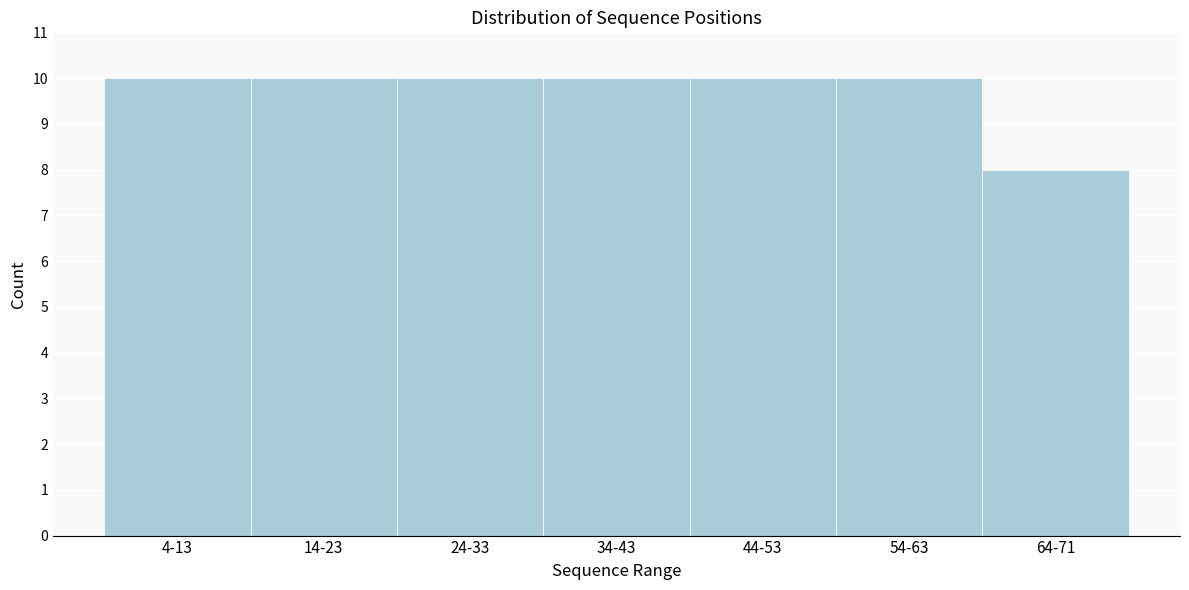

Reading left to right, list all the values displayed in this chart.

10	10	10	10	10	10	8